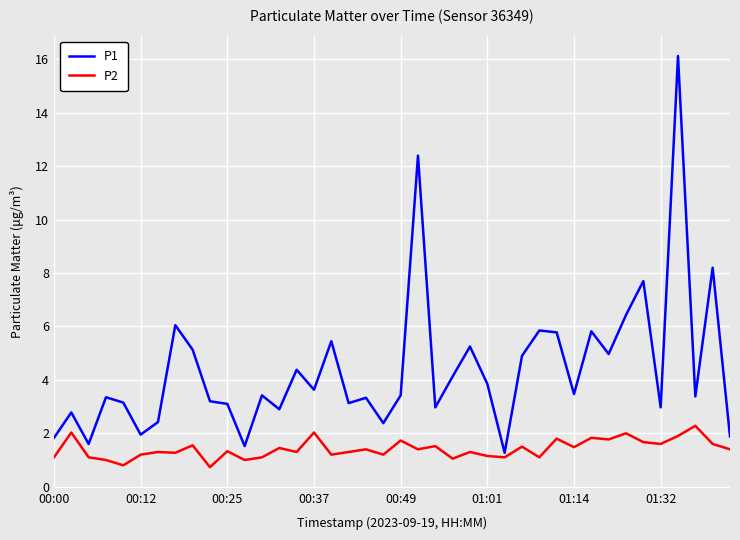

Rank the series by their average value, from lowest to highest.

P2, P1